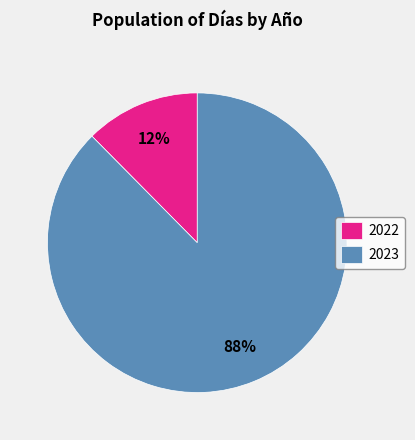

Which slice represents more than half of the pie?

2023